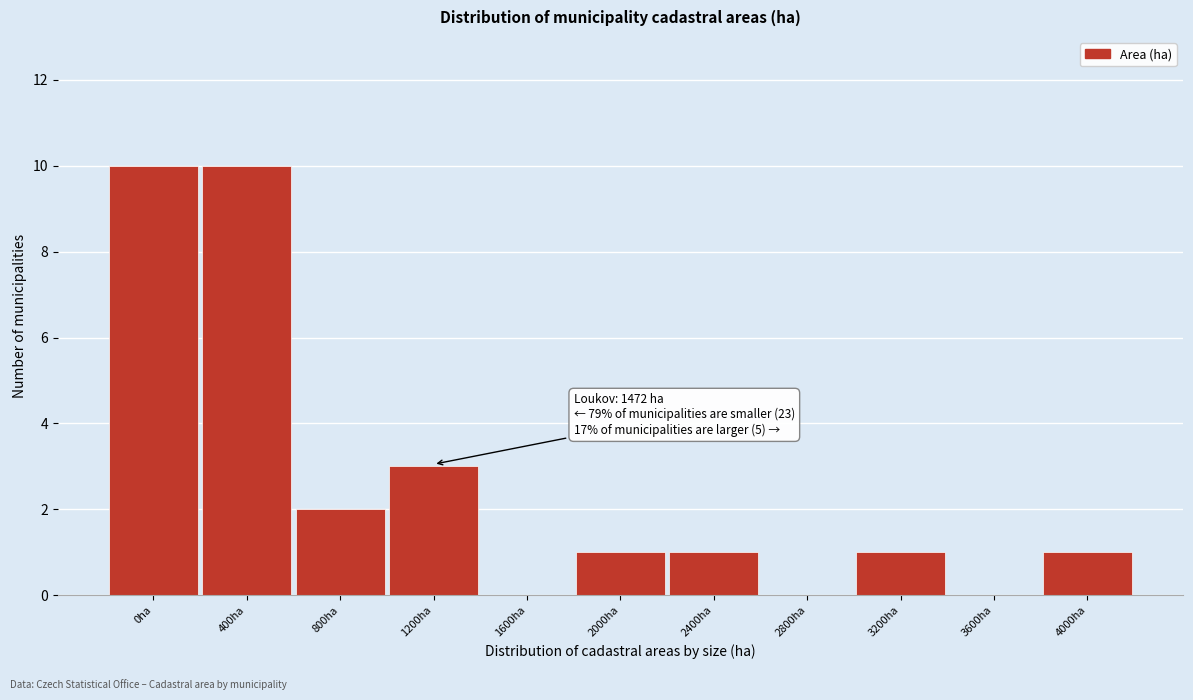

Reading left to right, transcribe all the data shown in this chart.

0ha=10	400ha=10	800ha=2	1200ha=3	1600ha=0	2000ha=1	2400ha=1	2800ha=0	3200ha=1	3600ha=0	4000ha=1